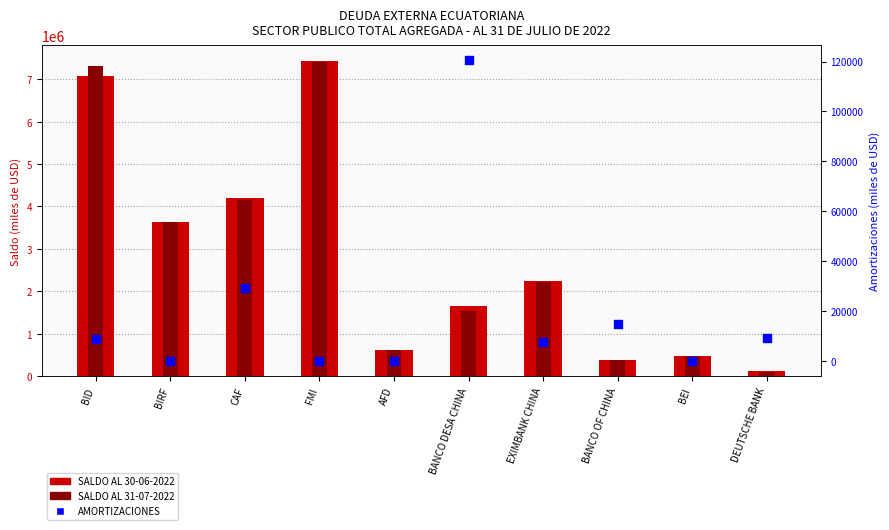

What are all the series names shown in the legend?

SALDO AL 30-06-2022, SALDO AL 31-07-2022, AMORTIZACIONES